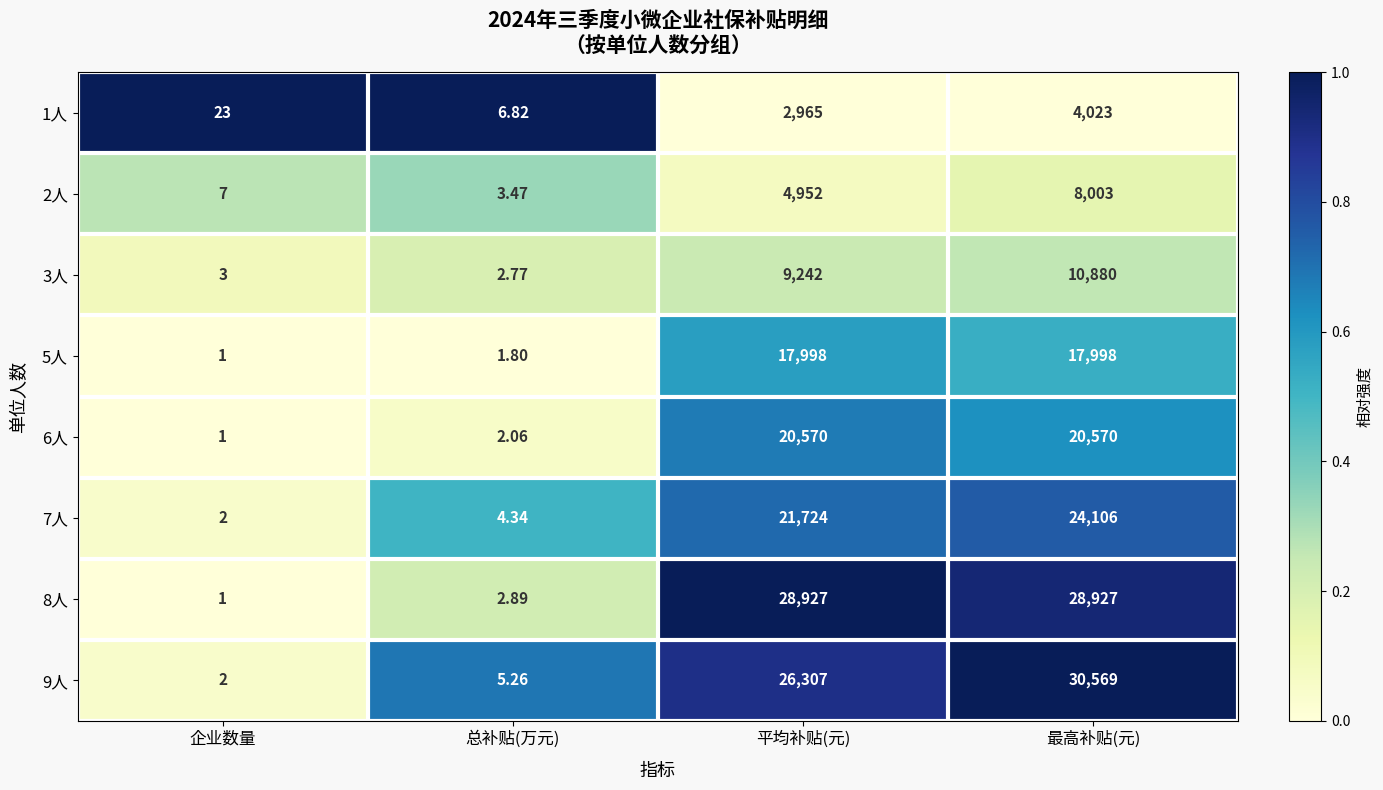

Is the value of 6人 at 总补贴(万元) greater than the value of 2人 at 总补贴(万元)?

No